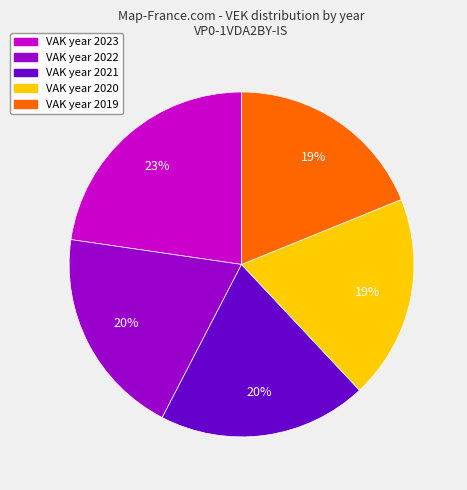

Is there any slice that represents more than half of the pie?

No